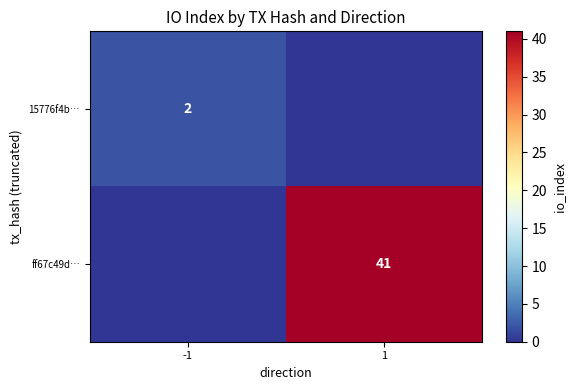

Is the value of ff67c49d… at 1 greater than the value of 15776f4b… at -1?

Yes